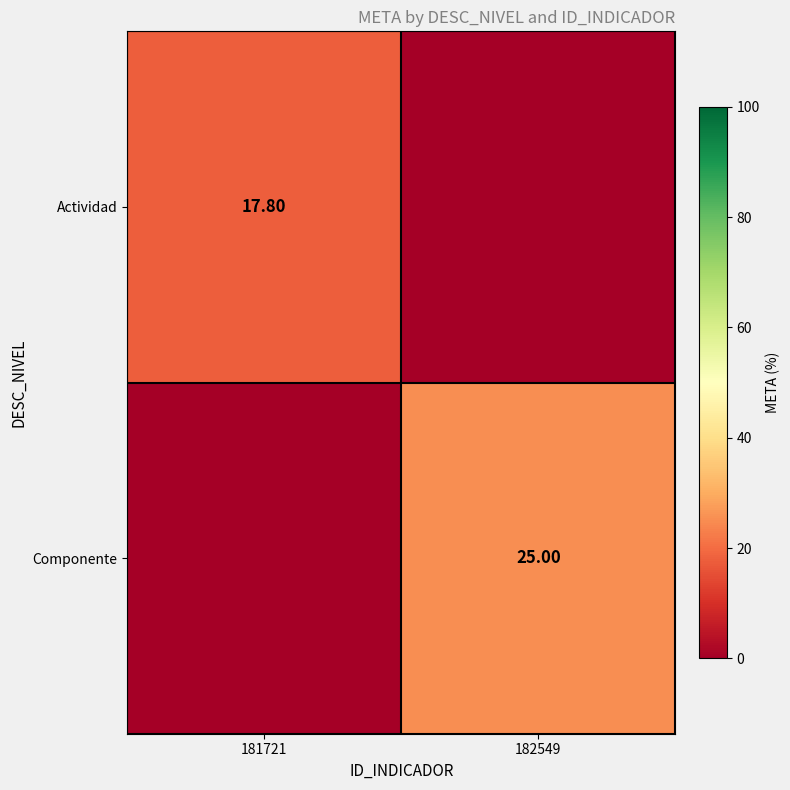

Is the value of Actividad at 181721 greater than the value of Componente at 182549?

No